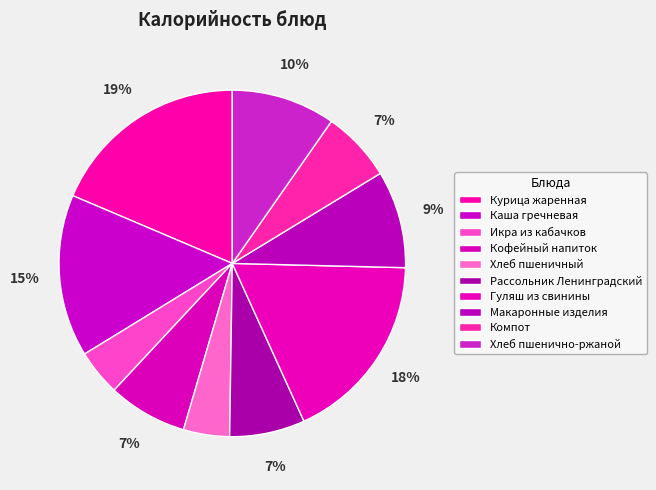

Which has a higher value, Хлеб пшеничный or Гуляш из свинины?

Гуляш из свинины